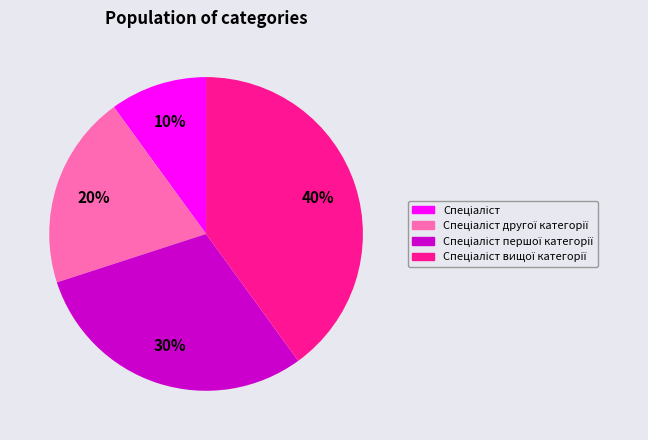

To the nearest percent, what is the difference between the largest and smallest slice percentages?

30%